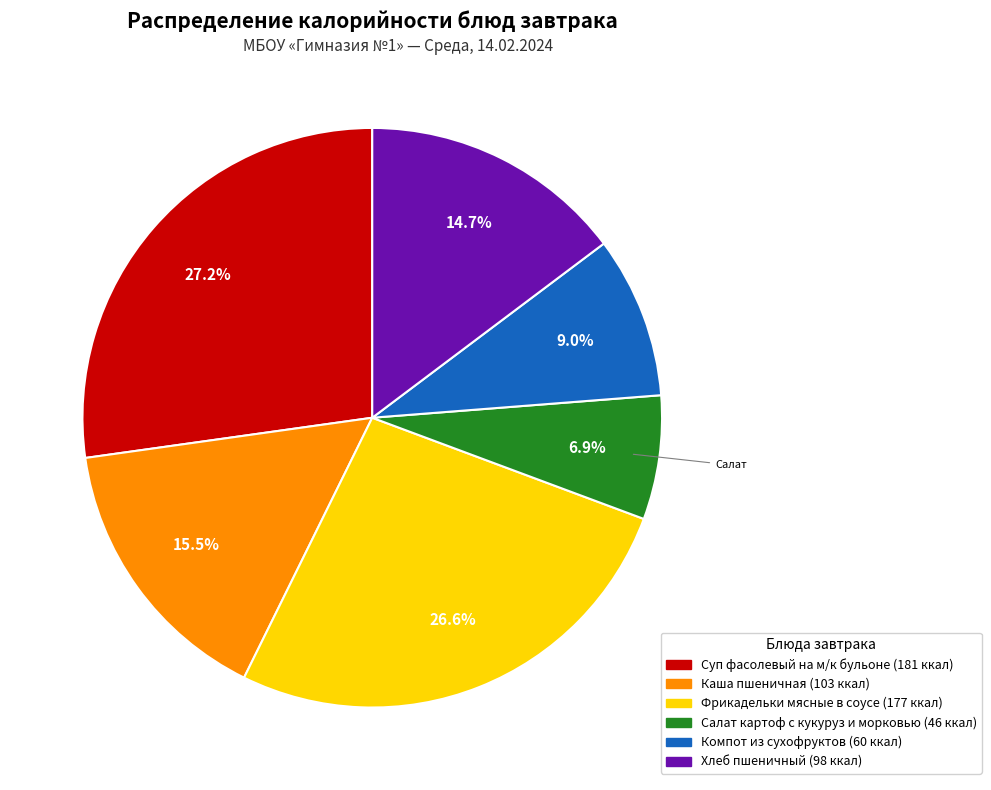

Rank the categories by value from highest to lowest.

Суп фасолевый на м/к бульоне, Фрикадельки мясные в соусе, Каша пшеничная, Хлеб пшеничный, Компот из сухофруктов, Салат картоф с кукуруз и морковью